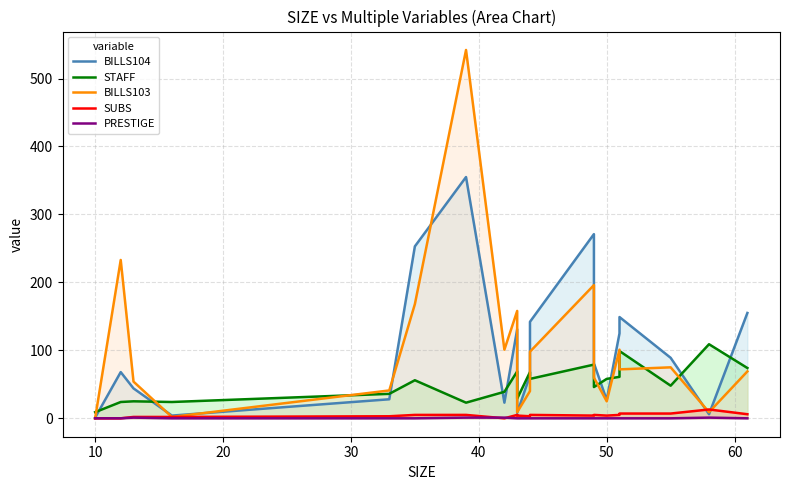

How many data points does each series have?

20